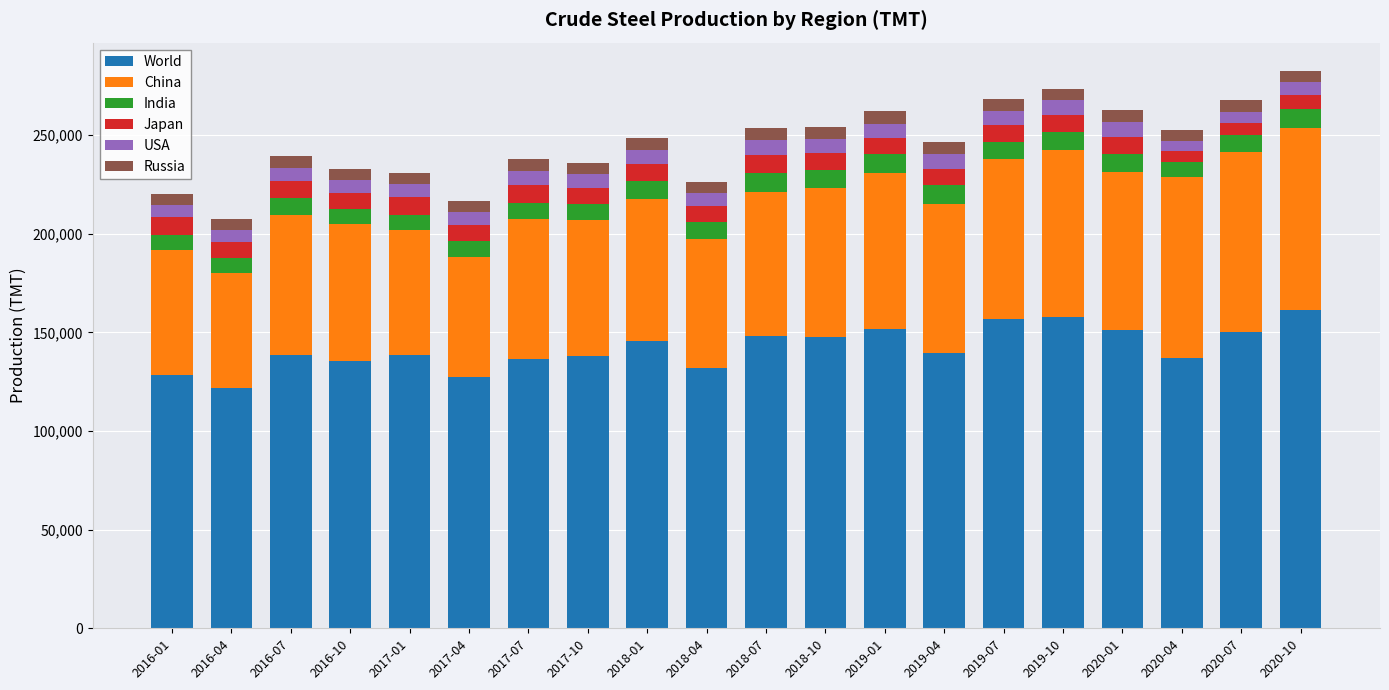

What is the total value across all series at 2019-07?

268053